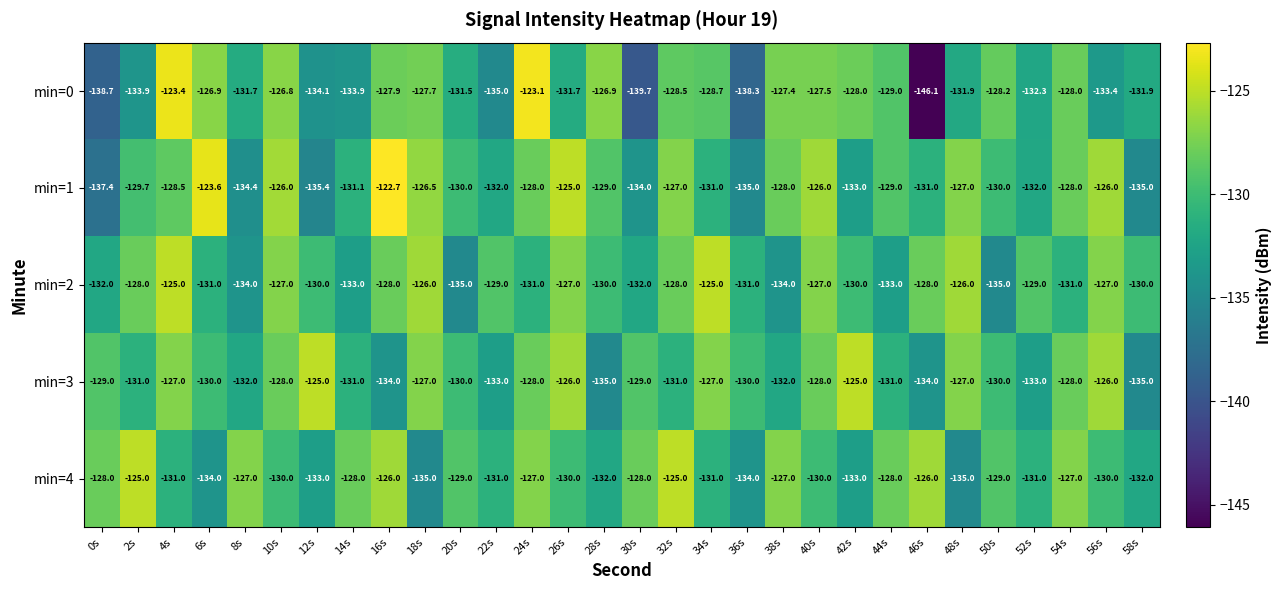

What is the approximate value of min=1 at 36s?

-135.0